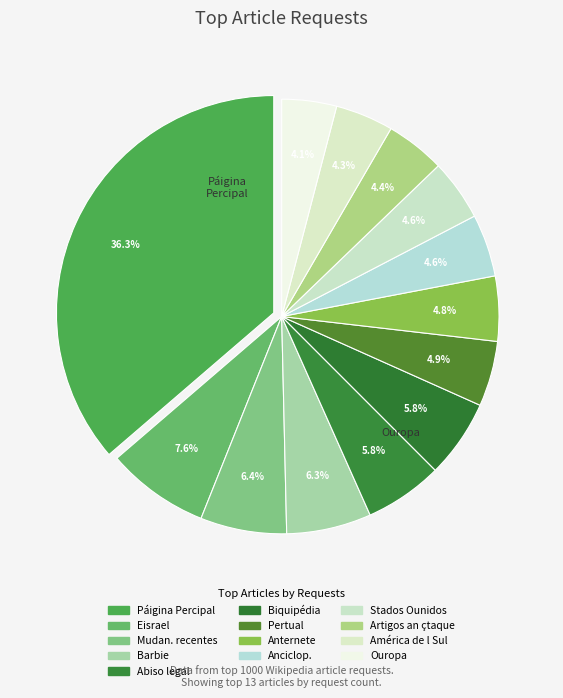

How many slices are in this pie chart?

13